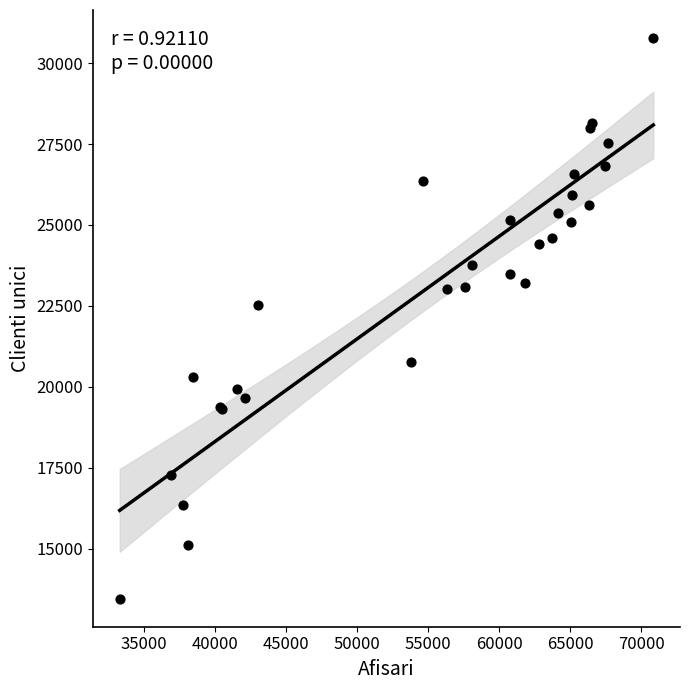

What Y value in the scatter plot is closest to 22115?

22515